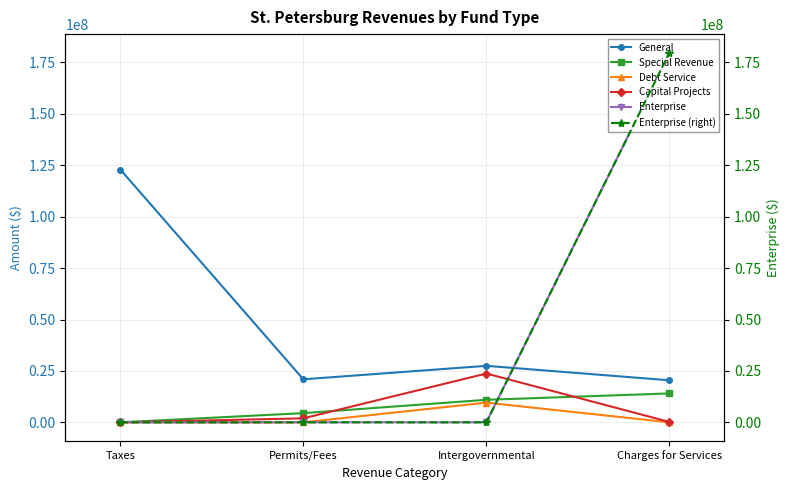

Rank the series by their maximum value, from highest to lowest.

Enterprise, Enterprise (right), General, Capital Projects, Special Revenue, Debt Service